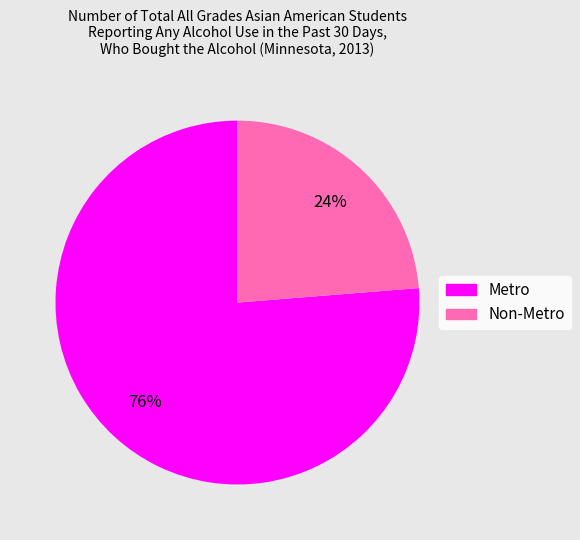

How many segments does this pie chart have?

2